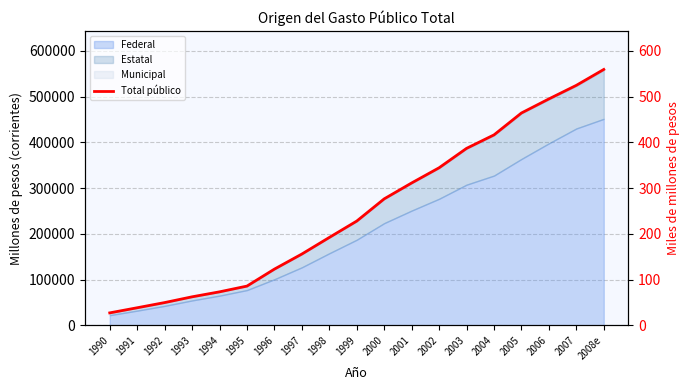

List the labels in order of value, largest first.

2008e, 2007, 2006, 2005, 2004, 2003, 2002, 2001, 2000, 1999, 1998, 1997, 1996, 1995, 1994, 1993, 1992, 1991, 1990